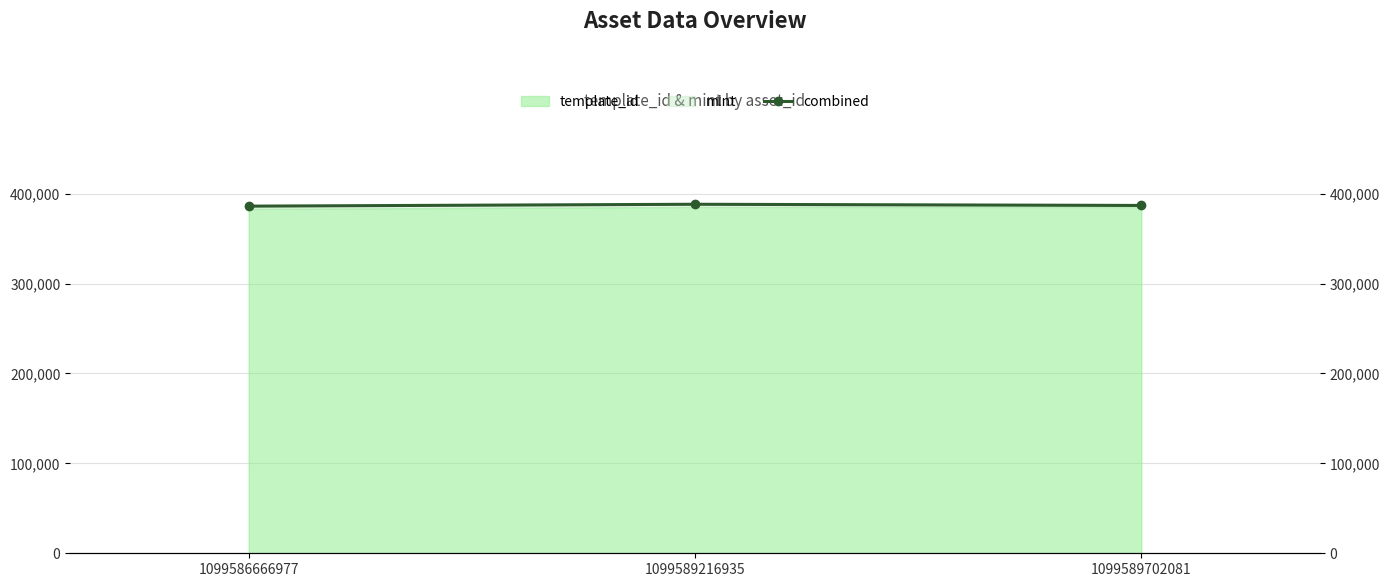

List the labels in order of value, largest first.

1099589216935, 1099589702081, 1099586666977